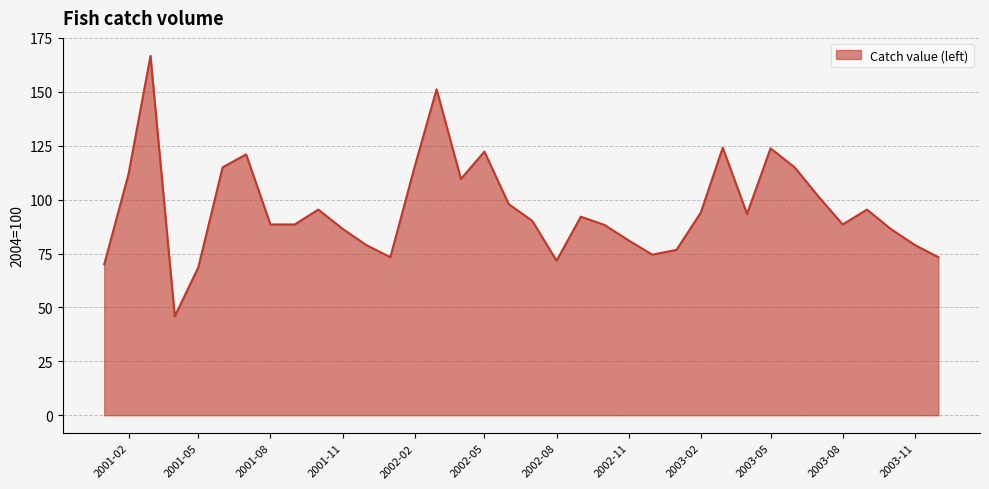

What is the minimum value shown in the chart?

45.9